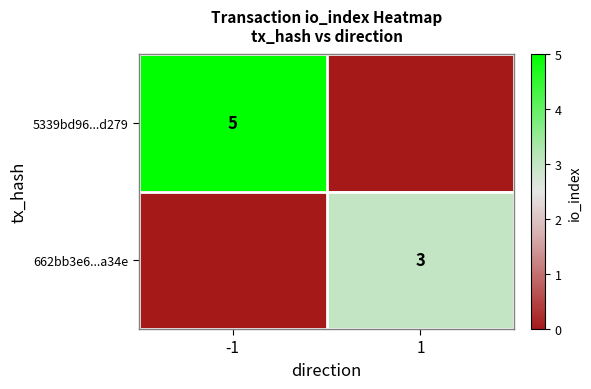

Is it true that 5339bd96...d279 equals 7 at -1?

False